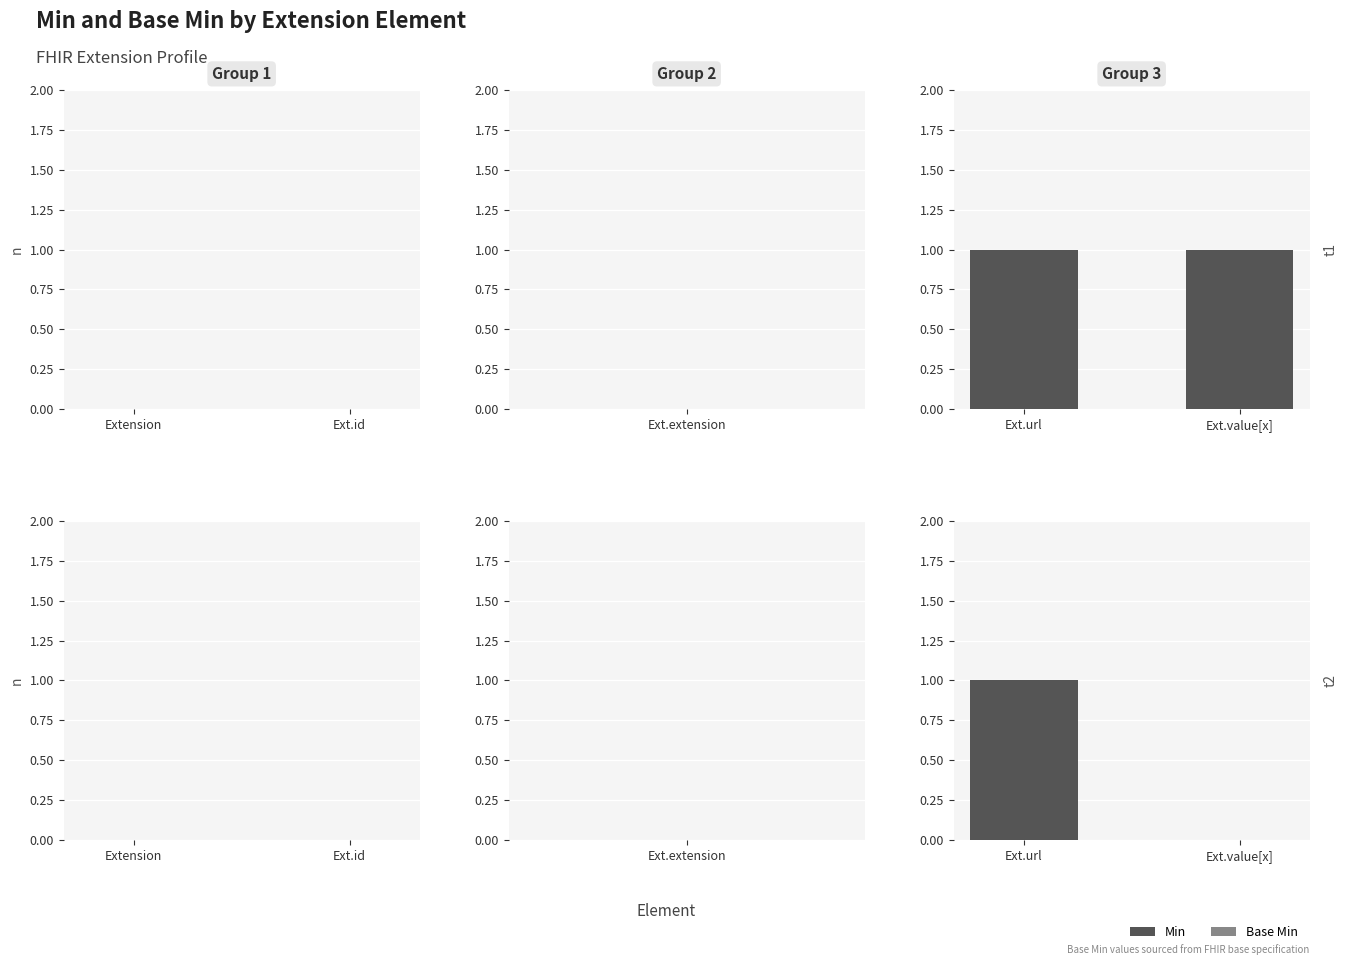

Reading left to right, transcribe all the data shown in this chart.

Min: 1	1
Base Min: 1	0